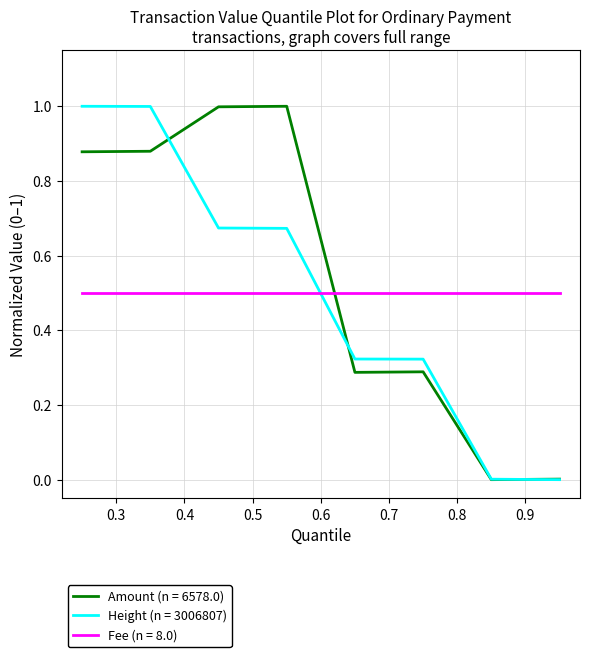

Count the number of categories in the chart.

8